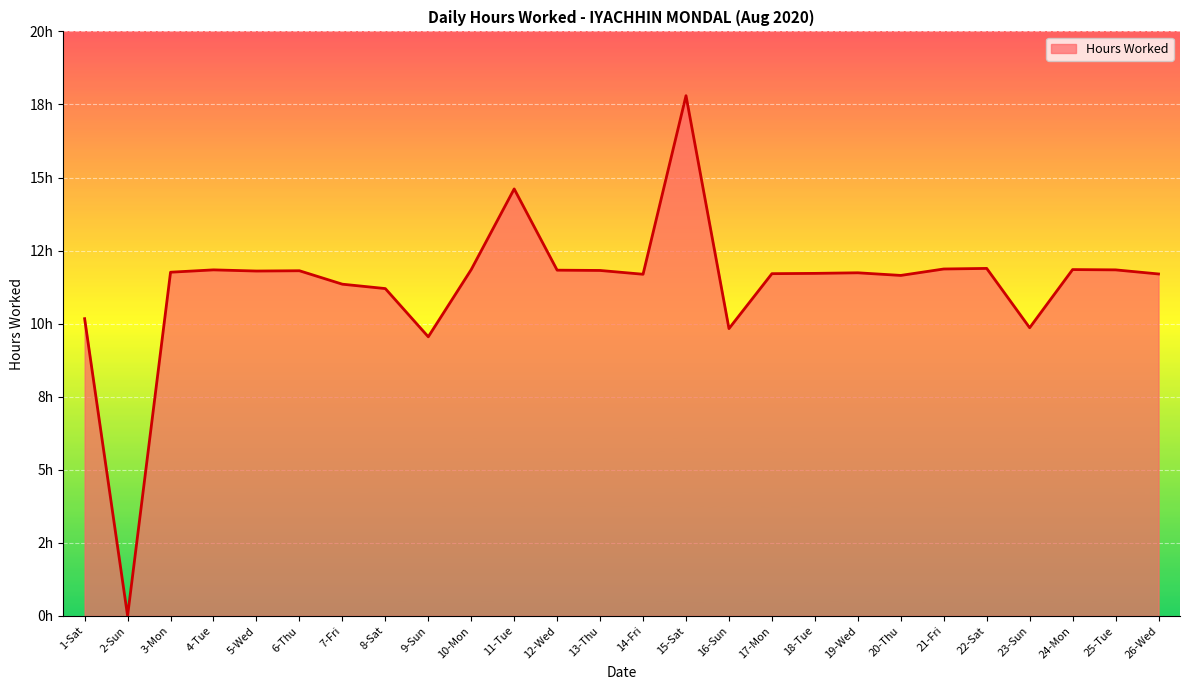

Does the chart have visible grid lines?

Yes